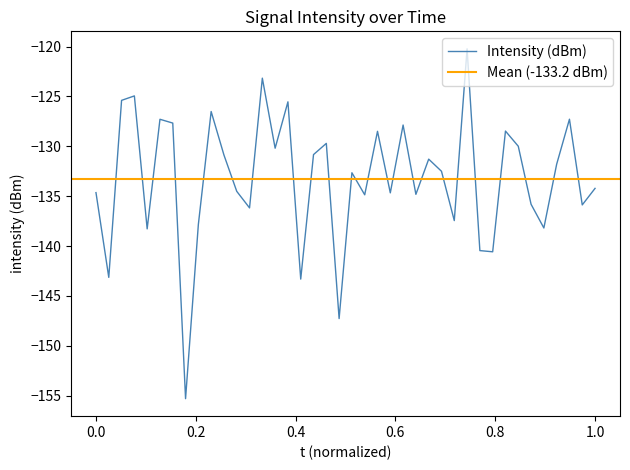

What is the average value?

-133.2